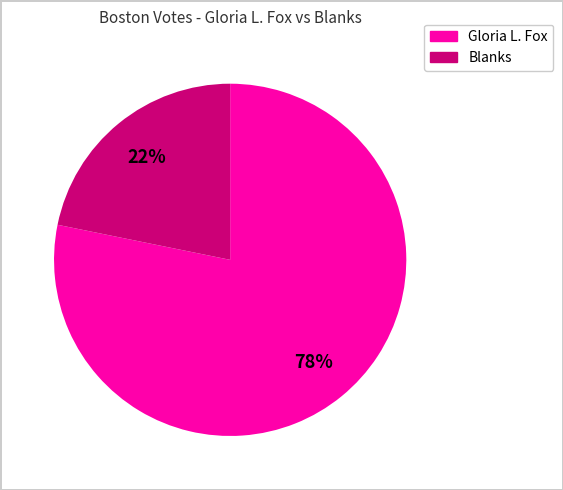

To the nearest percent, what is the average slice percentage?

50%